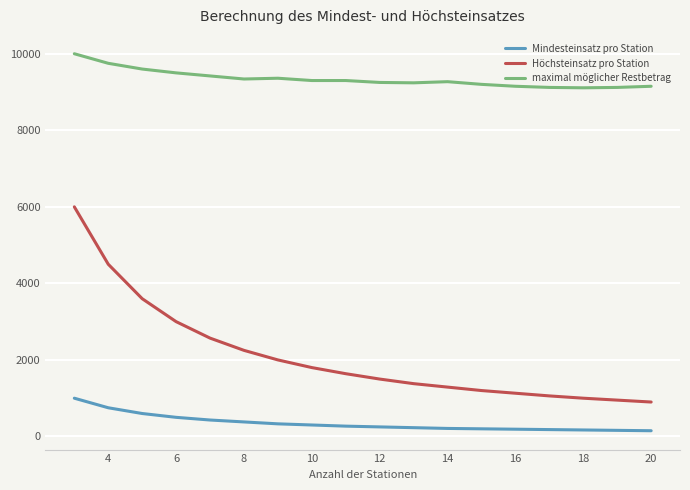

True or false: Mindesteinsatz pro Station and Höchsteinsatz pro Station intersect in this chart.

False